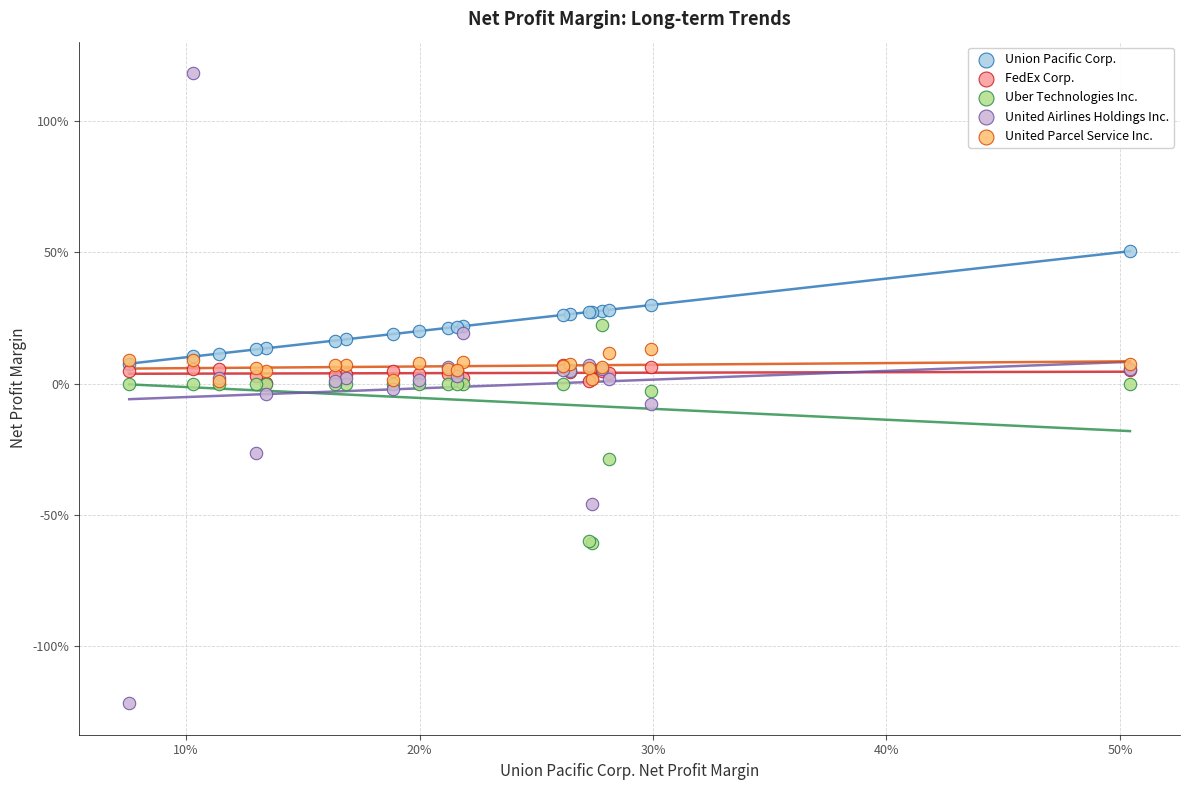

What are all the series names shown in the legend?

Union Pacific Corp., FedEx Corp., Uber Technologies Inc., United Airlines Holdings Inc., United Parcel Service Inc.